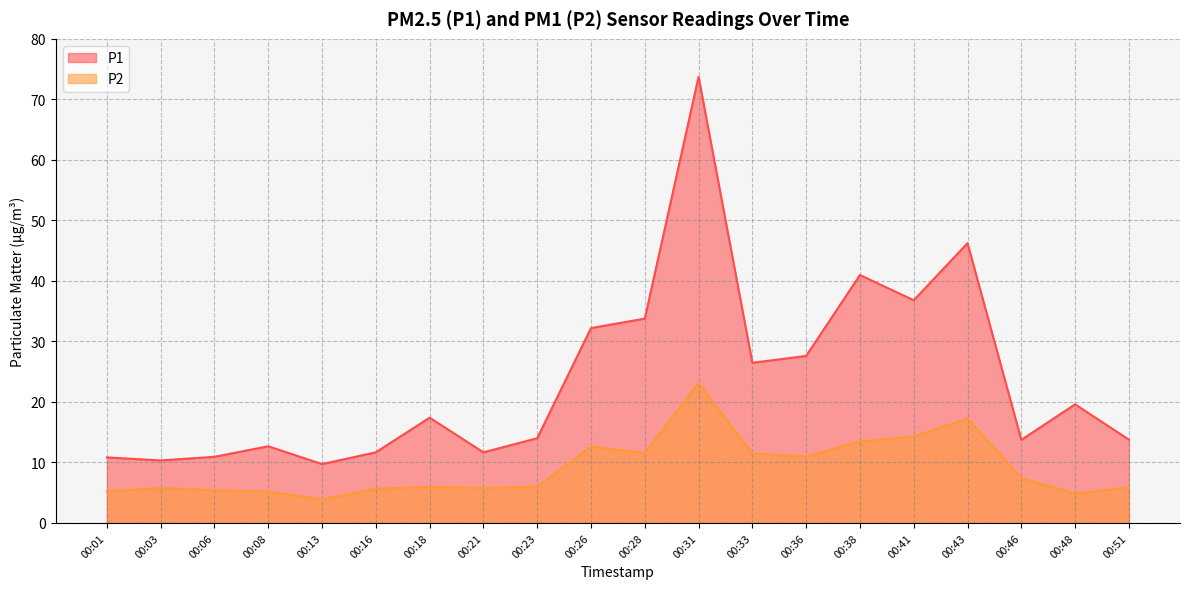

Reading left to right, transcribe all the data shown in this chart.

P1: 10.8	10.3	10.9	12.7	9.7	11.7	17.4	11.7	14.0	32.2	33.8	73.7	26.5	27.6	41.0	36.8	46.2	13.7	19.6	13.8
P2: 5.2	5.8	5.4	5.2	3.9	5.6	6.0	5.8	6.0	12.6	11.6	23.1	11.5	11.0	13.5	14.3	17.3	7.4	4.9	5.9